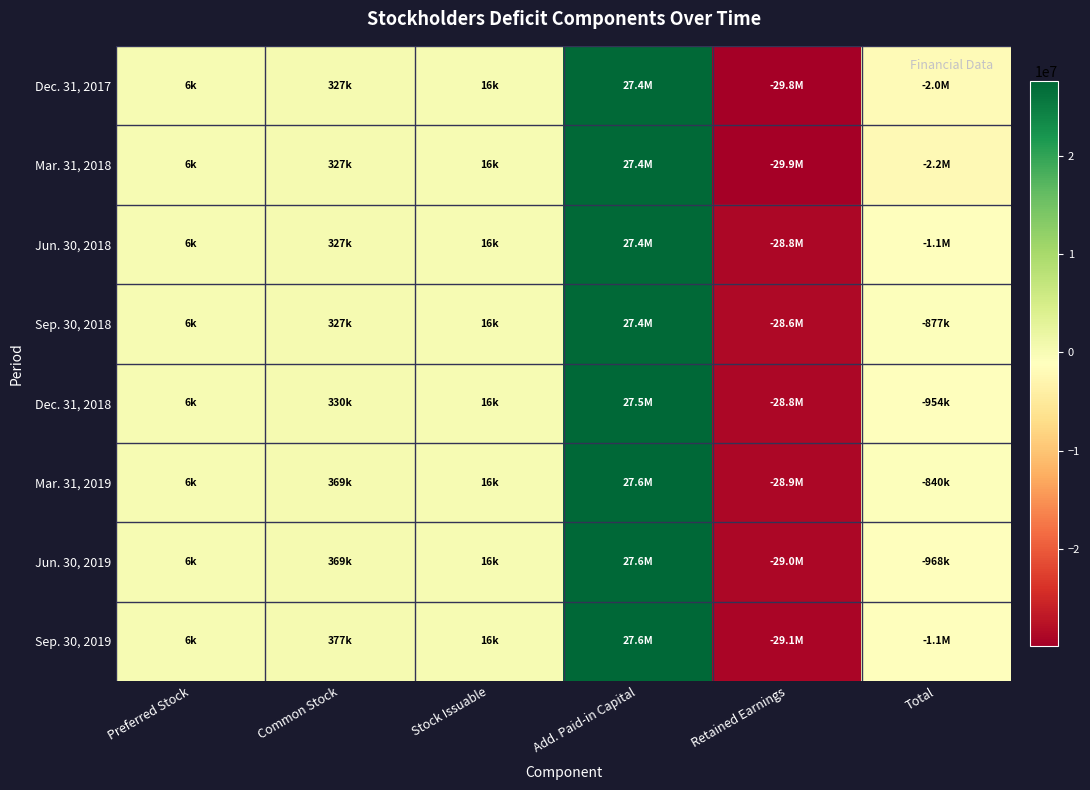

Which series has the largest total across all categories?

Mar. 31, 2019